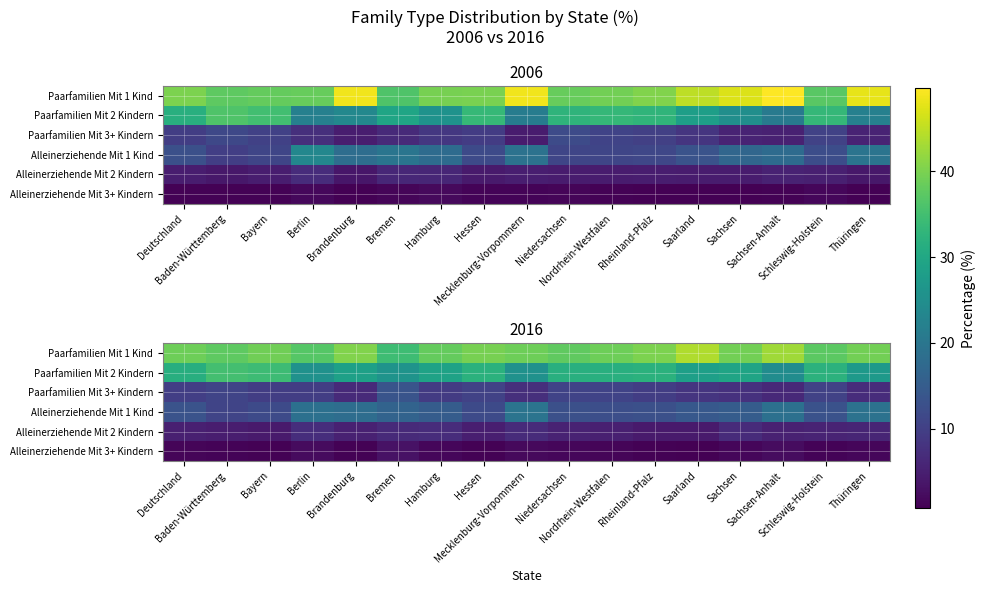

What is the difference between the maximum and minimum values in the Alleinerziehende Mit 3+ Kindern series?

2.3